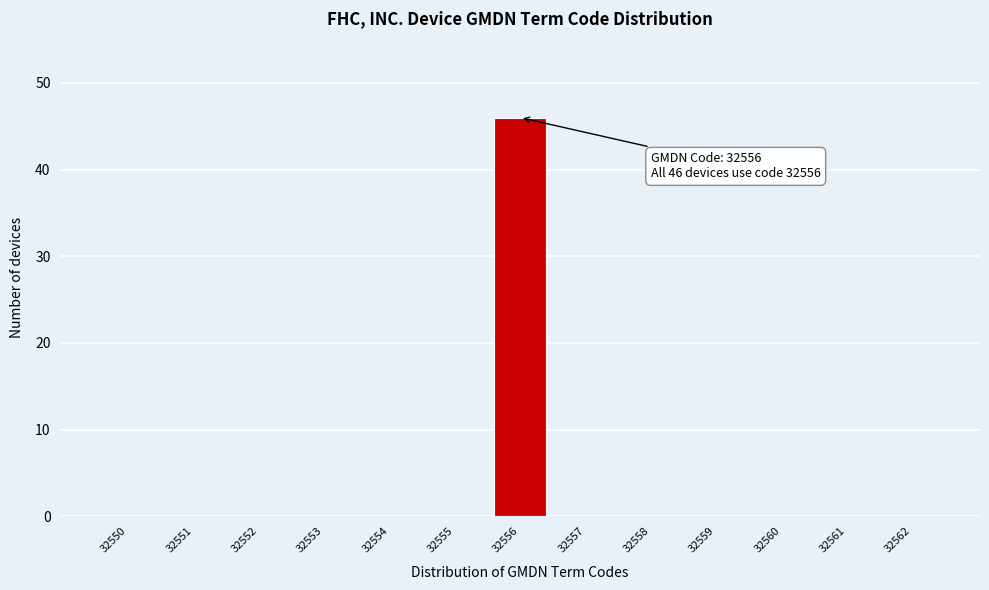

Reading left to right, what are all the values shown in this chart?

32550=0	32551=0	32552=0	32553=0	32554=0	32555=0	32556=46	32557=0	32558=0	32559=0	32560=0	32561=0	32562=0